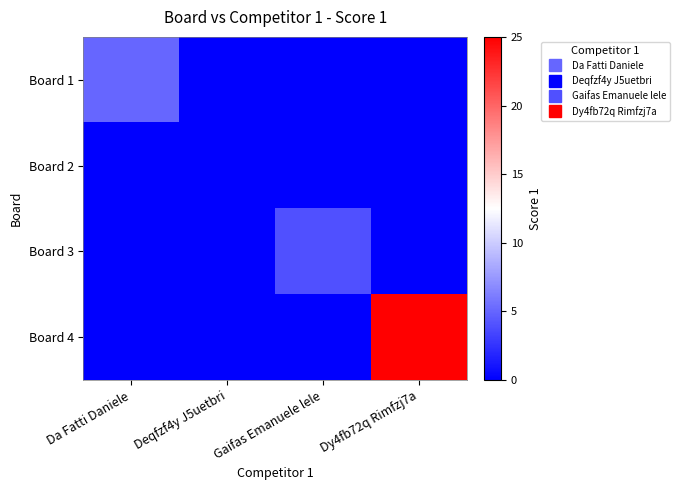

What is the spread (max minus min) of values at Dy4fb72q Rimfzj7a?

25